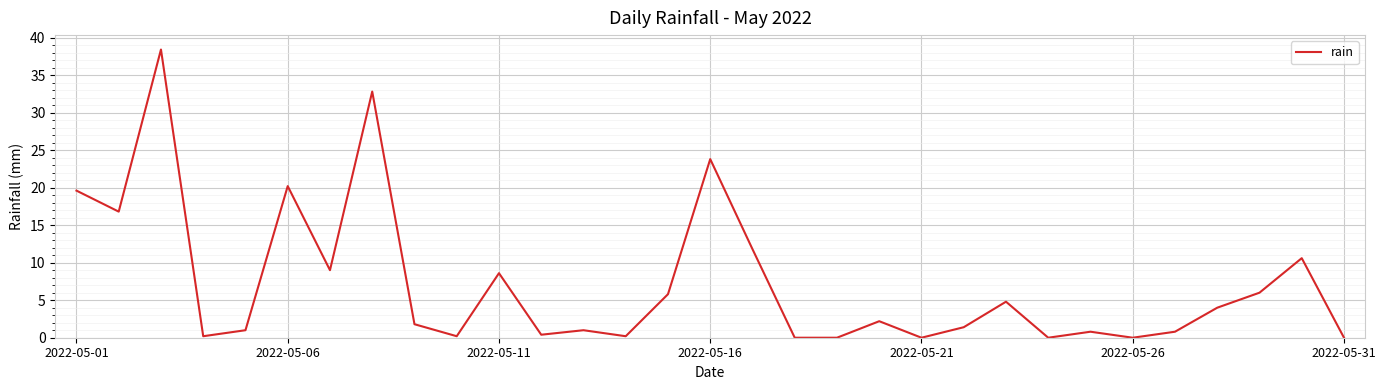

What is the greatest value displayed?

38.4